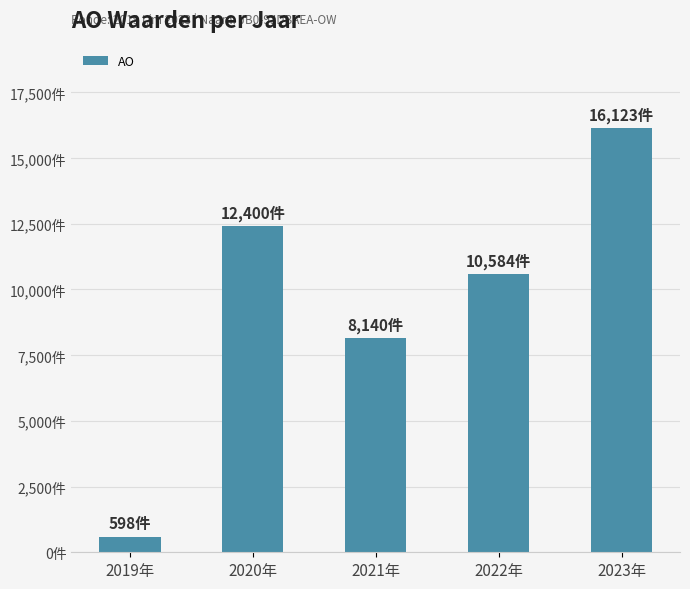

What is the label of the 3rd bar from the right?

2021年